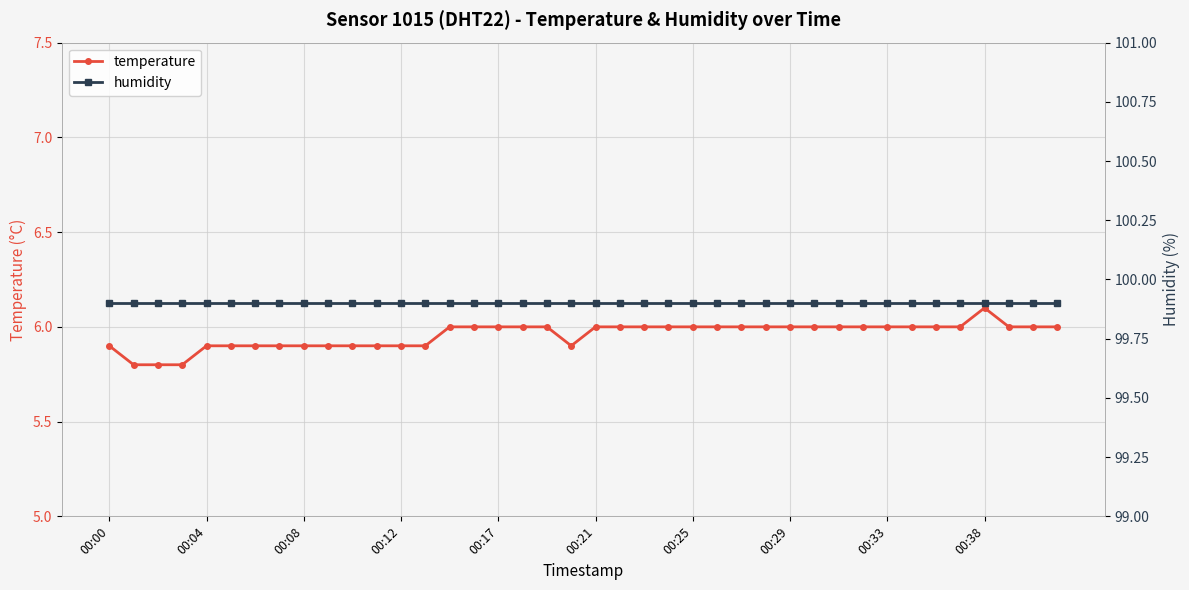

True or false: temperature has more than 0 interior local peaks.

True